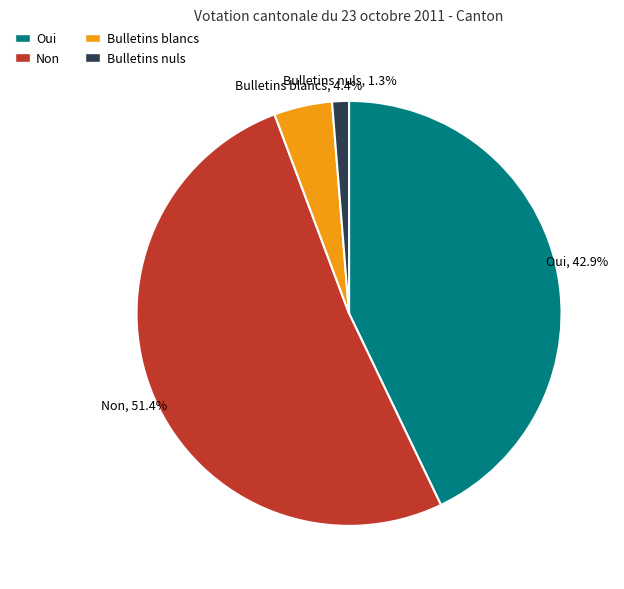

To the nearest percent, what is the average slice percentage?

25%